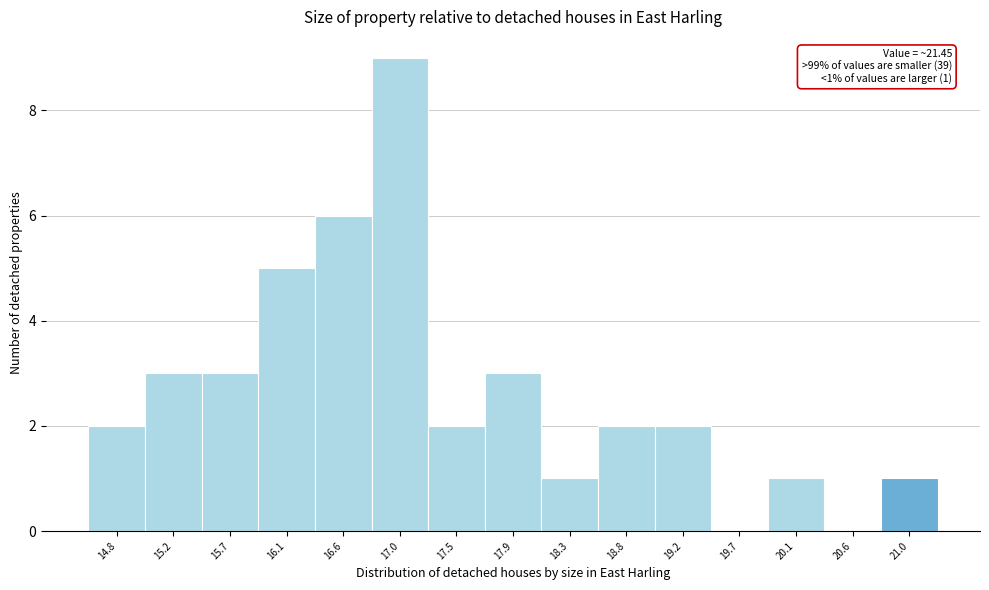

Reading left to right, list all the values displayed in this chart.

14.8=2	15.2=3	15.7=3	16.1=5	16.6=6	17.0=9	17.5=2	17.9=3	18.3=1	18.8=2	19.2=2	19.7=0	20.1=1	20.6=0	21.0=1